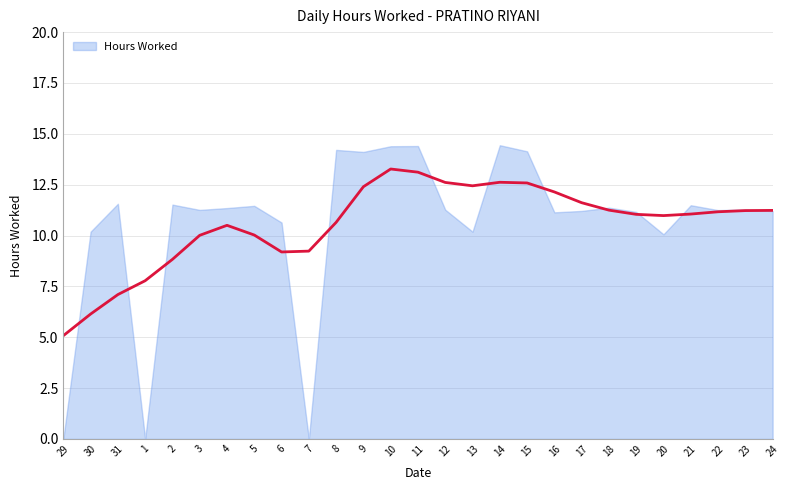

Where is the data nearest to the value 7?

20